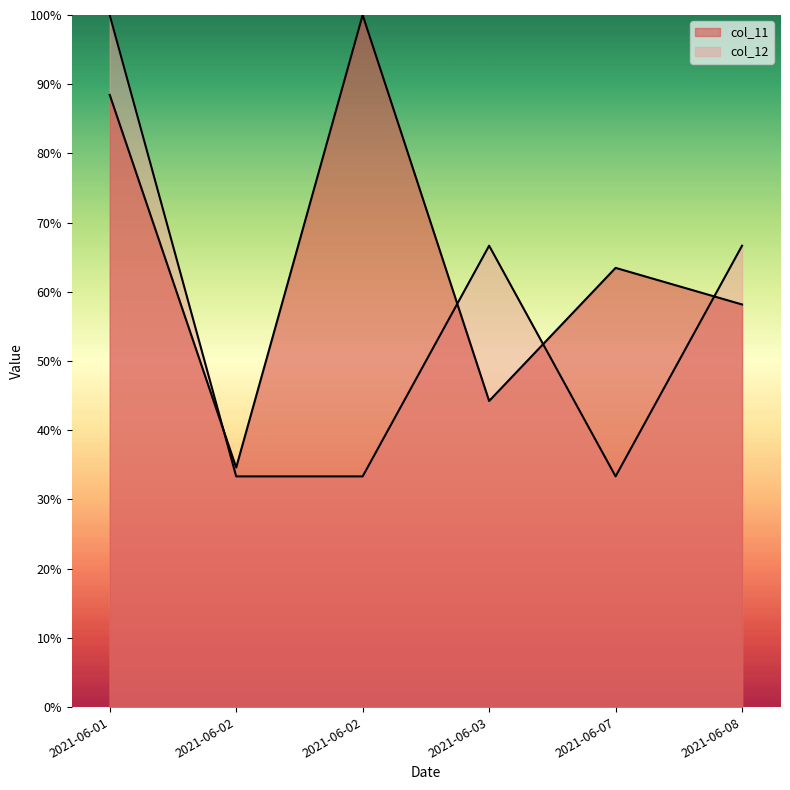

How many interior local valleys does the col_11 series have?

2